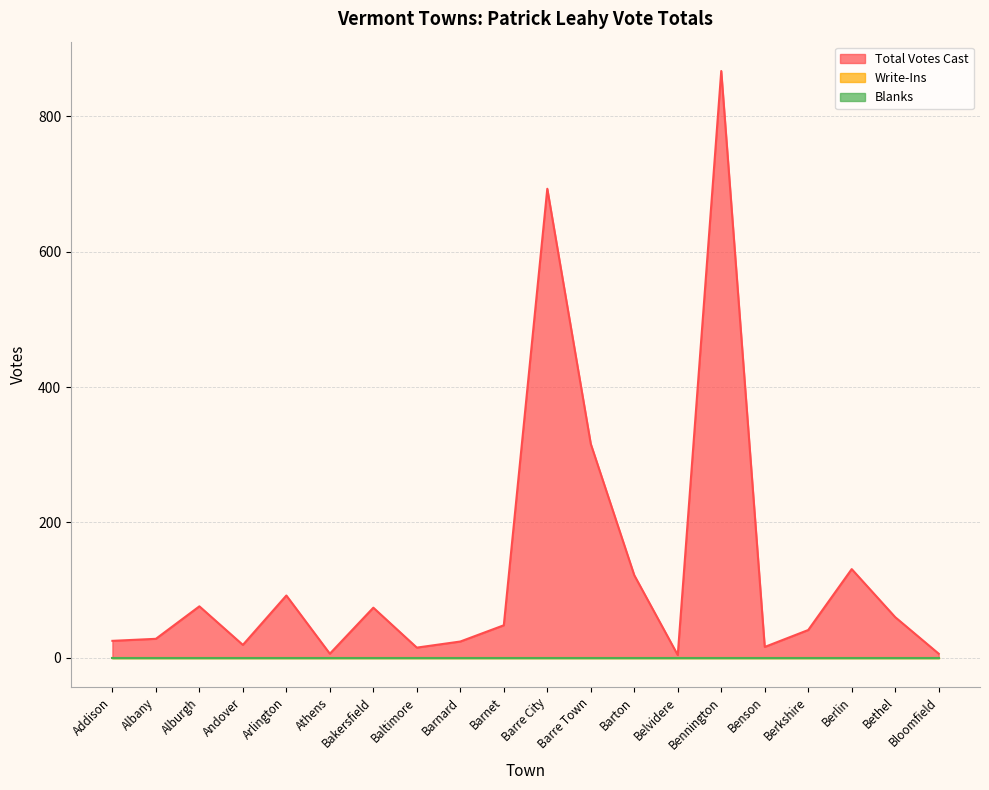

What is the sum of all Total Votes Cast values?

2663